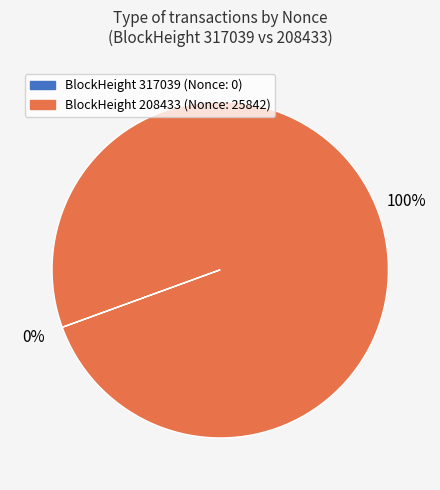

To the nearest percent, what is the average slice percentage?

50%